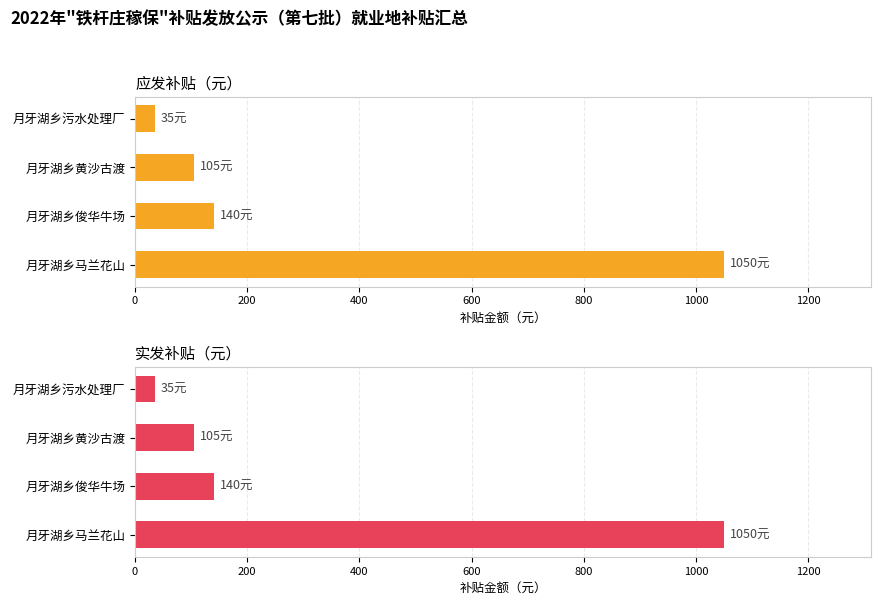

Does the chart contain any negative values?

No